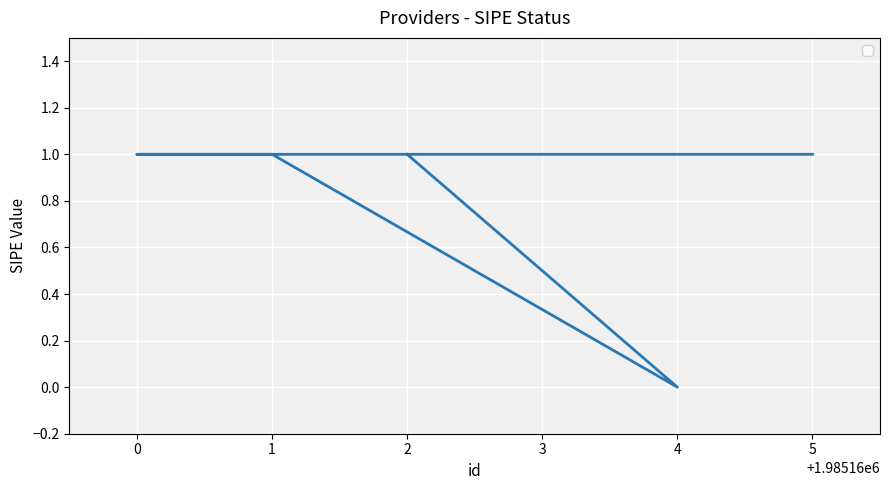

Which label corresponds to the smallest value in the chart?

4